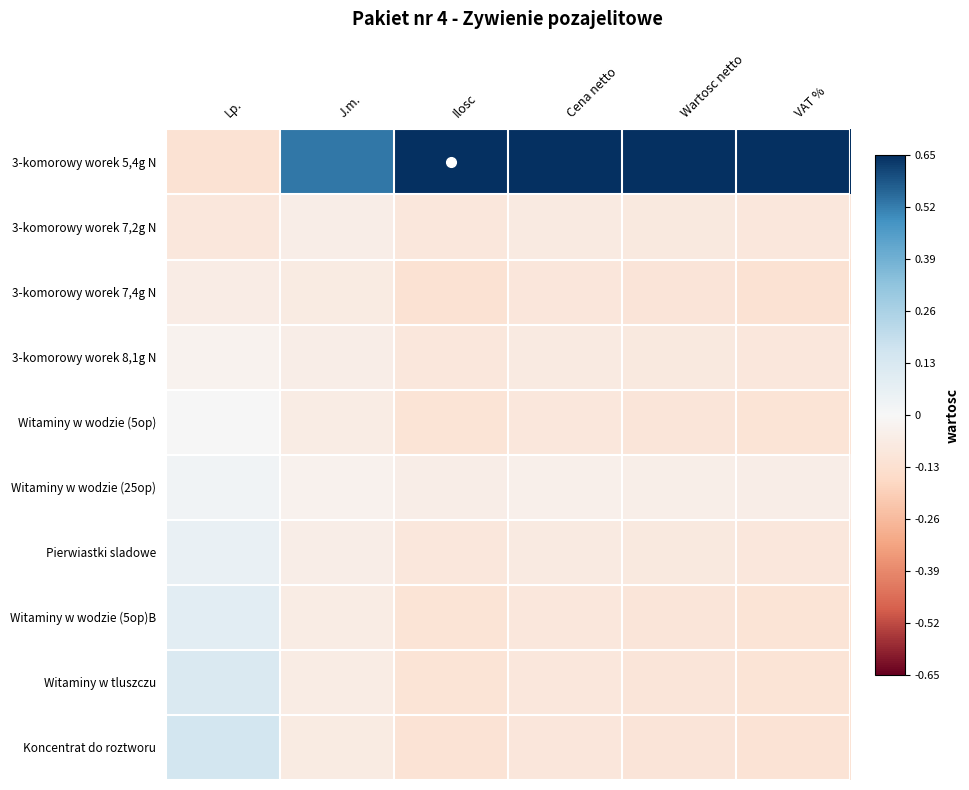

Reading left to right, transcribe all the data shown in this chart.

3-komorowy worek 5,4g N: Lp.=-0.1	J.m.=0.5	Ilosc=0.9	Cena netto=0.7	Wartosc netto=0.8	VAT %=0.9
3-komorowy worek 7,2g N: Lp.=-0.1	J.m.=-0.1	Ilosc=-0.1	Cena netto=-0.1	Wartosc netto=-0.1	VAT %=-0.1
3-komorowy worek 7,4g N: Lp.=-0.1	J.m.=-0.1	Ilosc=-0.1	Cena netto=-0.1	Wartosc netto=-0.1	VAT %=-0.1
3-komorowy worek 8,1g N: Lp.=-0.0	J.m.=-0.1	Ilosc=-0.1	Cena netto=-0.1	Wartosc netto=-0.1	VAT %=-0.1
Witaminy w wodzie (5op): Lp.=0.0	J.m.=-0.1	Ilosc=-0.1	Cena netto=-0.1	Wartosc netto=-0.1	VAT %=-0.1
Witaminy w wodzie (25op): Lp.=0.0	J.m.=-0.0	Ilosc=-0.1	Cena netto=-0.0	Wartosc netto=-0.0	VAT %=-0.1
Pierwiastki sladowe: Lp.=0.1	J.m.=-0.1	Ilosc=-0.1	Cena netto=-0.1	Wartosc netto=-0.1	VAT %=-0.1
Witaminy w wodzie (5op)B: Lp.=0.1	J.m.=-0.1	Ilosc=-0.1	Cena netto=-0.1	Wartosc netto=-0.1	VAT %=-0.1
Witaminy w tluszczu: Lp.=0.1	J.m.=-0.1	Ilosc=-0.1	Cena netto=-0.1	Wartosc netto=-0.1	VAT %=-0.1
Koncentrat do roztworu: Lp.=0.1	J.m.=-0.1	Ilosc=-0.1	Cena netto=-0.1	Wartosc netto=-0.1	VAT %=-0.1